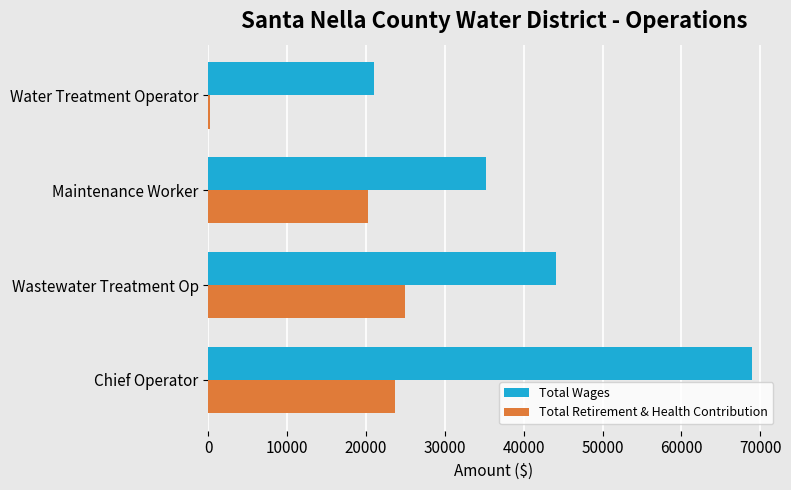

The Total Retirement & Health Contribution series shows 24954 at Wastewater Treatment Op. True or false?

True